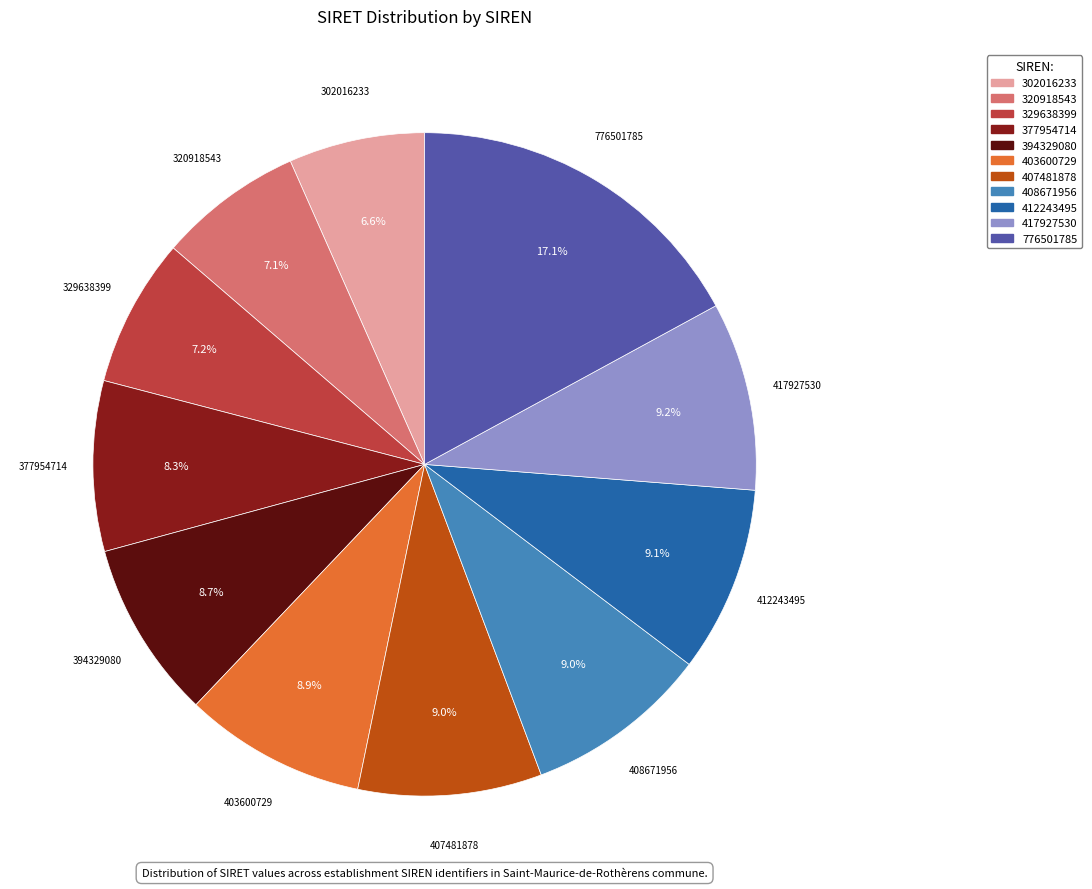

The 417927530 slice represents 9% of the pie. True or false?

True